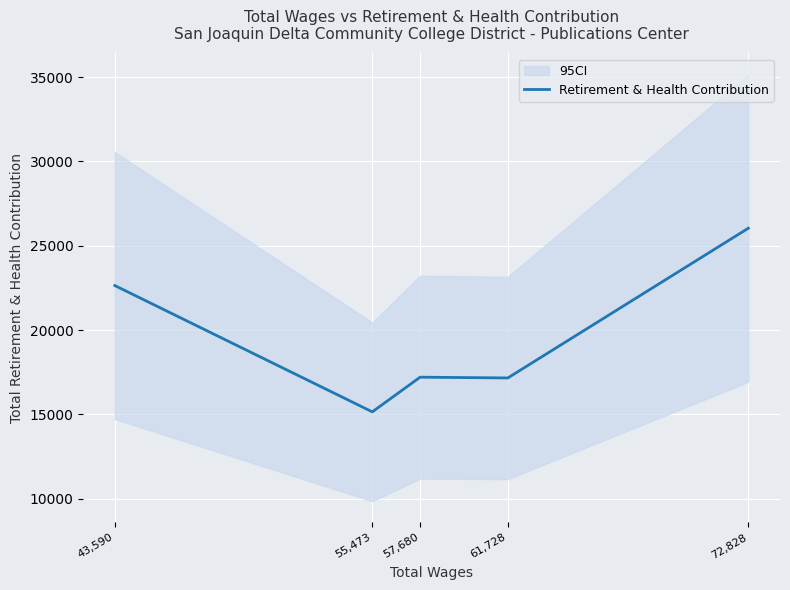

How many values exceed 17201?

2